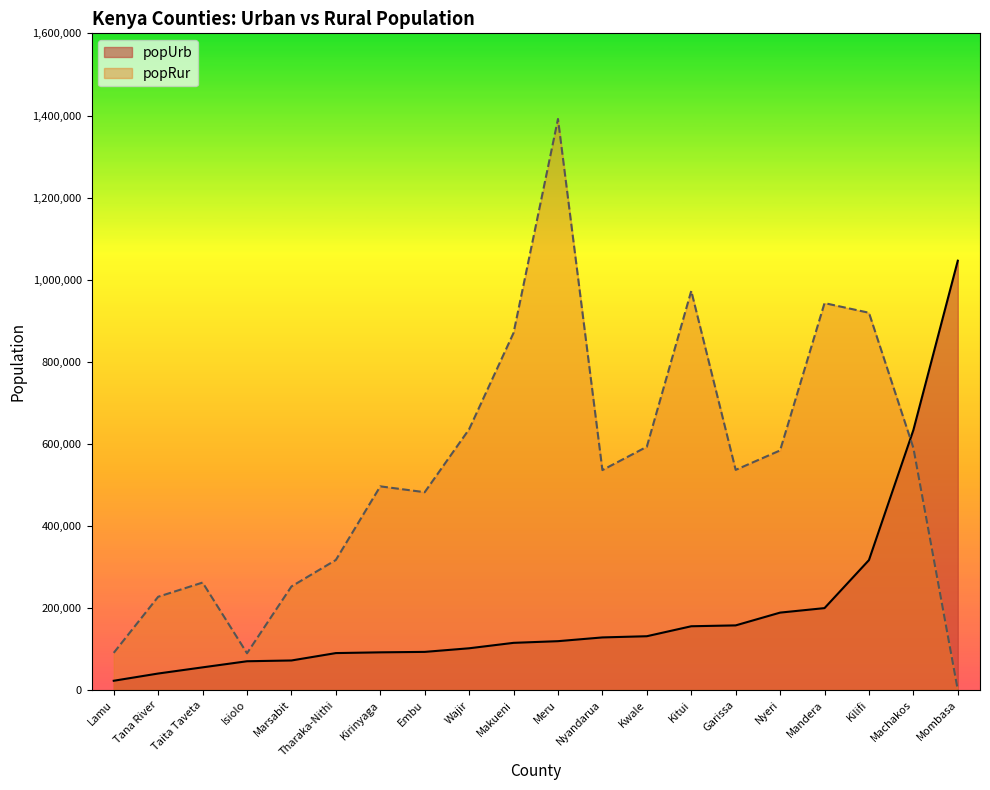

Where is the first local maximum for popRur?

Taita Taveta